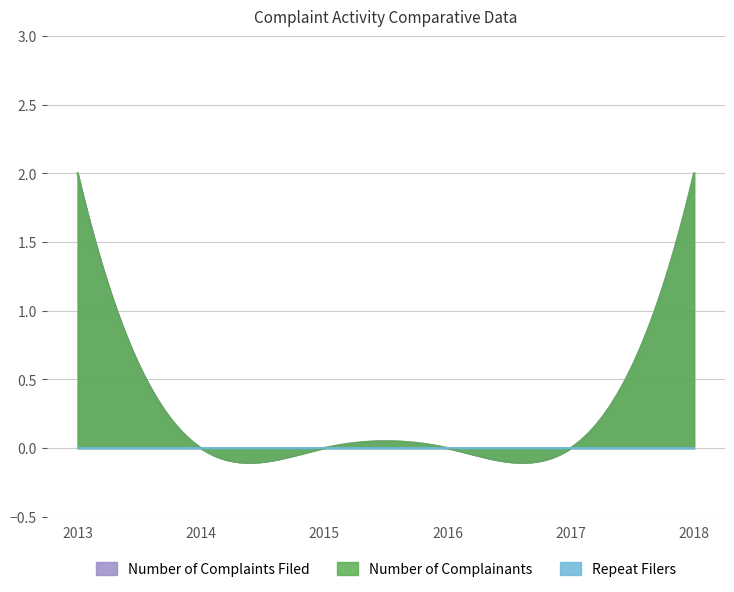

Does the chart display data point markers on the line(s)?

No